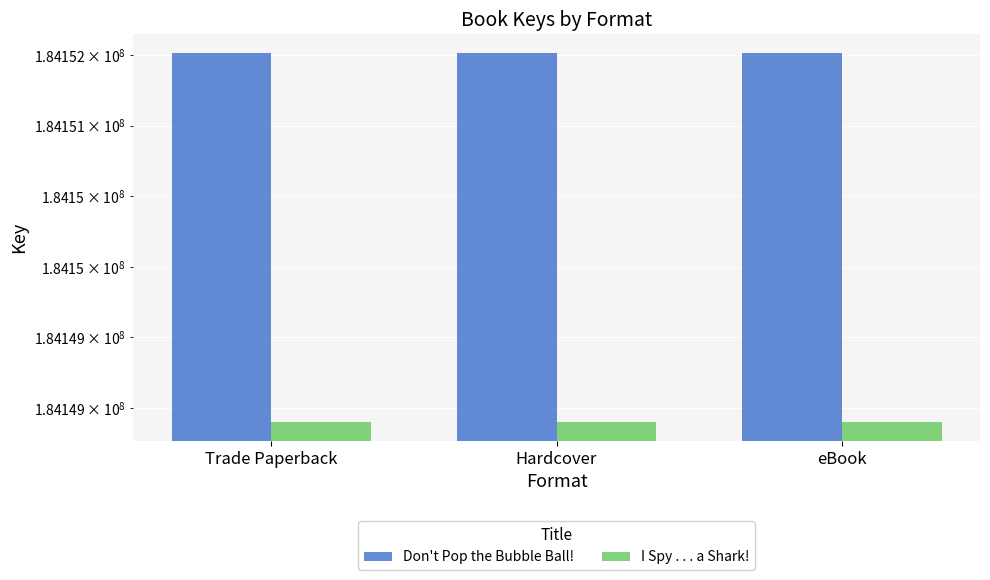

List the series in order of their overall mean, highest first.

Don't Pop the Bubble Ball!, I Spy . . . a Shark!